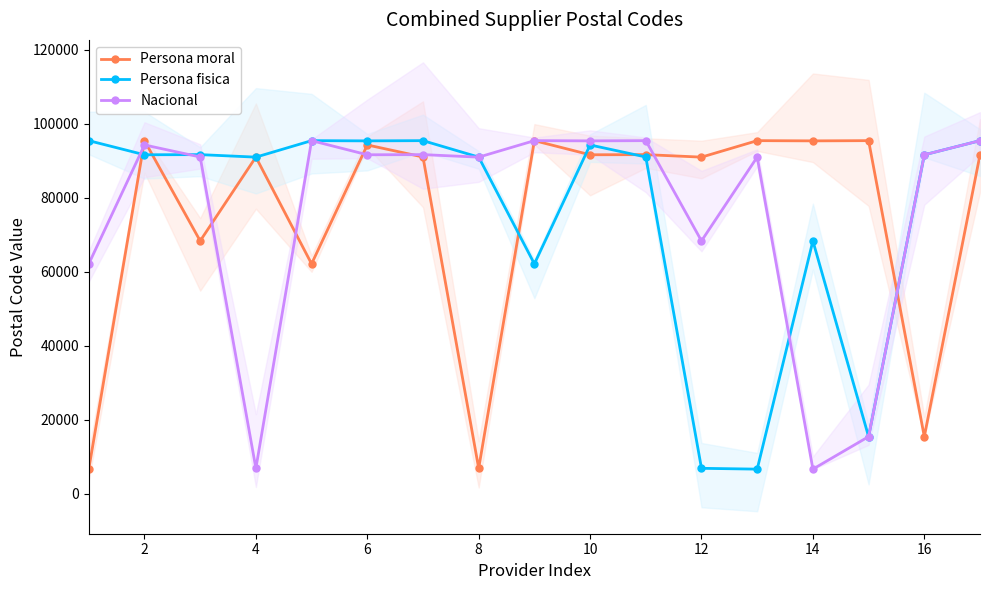

Which label corresponds to the largest value in the chart?

2